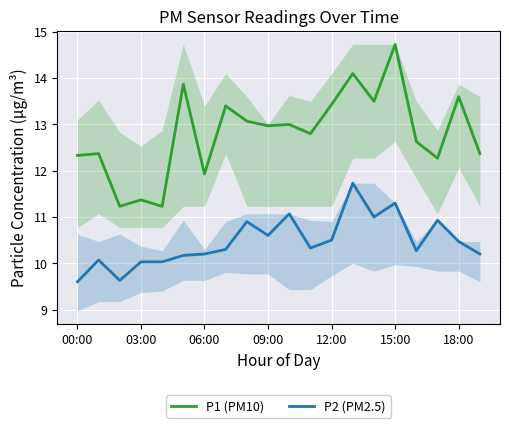

What is the value of the P1 (PM10) point at the 8th from the left?

13.4